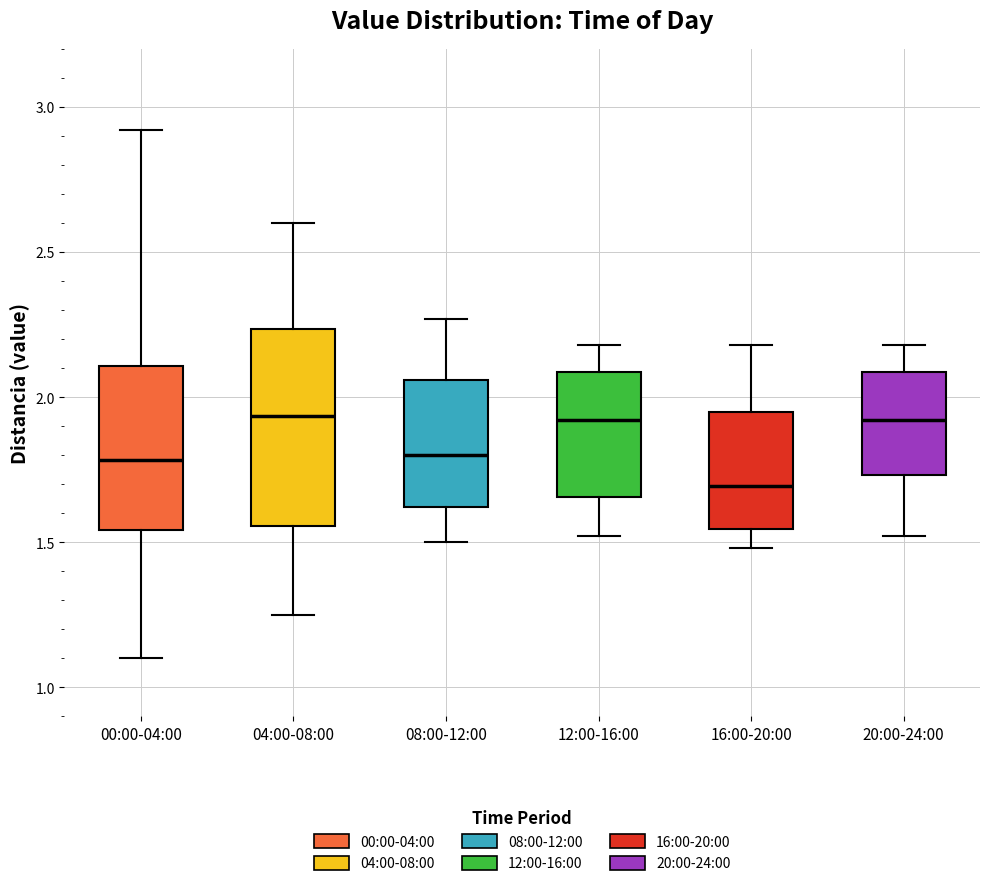

Reading left to right, transcribe this box plot: for each box, give where its median line is, the range the box spans, and where its two whiskers end, as read against the y-axis. The values are not printed on the chart, so give them approximately, as read against the axis.

00:00-04:00: median 1.80, box 1.55 to 2.10, whiskers 1.10 to 2.90
04:00-08:00: median 1.95, box 1.55 to 2.25, whiskers 1.25 to 2.60
08:00-12:00: median 1.80, box 1.60 to 2.05, whiskers 1.50 to 2.25
12:00-16:00: median 1.90, box 1.65 to 2.10, whiskers 1.50 to 2.20
16:00-20:00: median 1.70, box 1.55 to 1.95, whiskers 1.50 to 2.20
20:00-24:00: median 1.90, box 1.75 to 2.10, whiskers 1.50 to 2.20